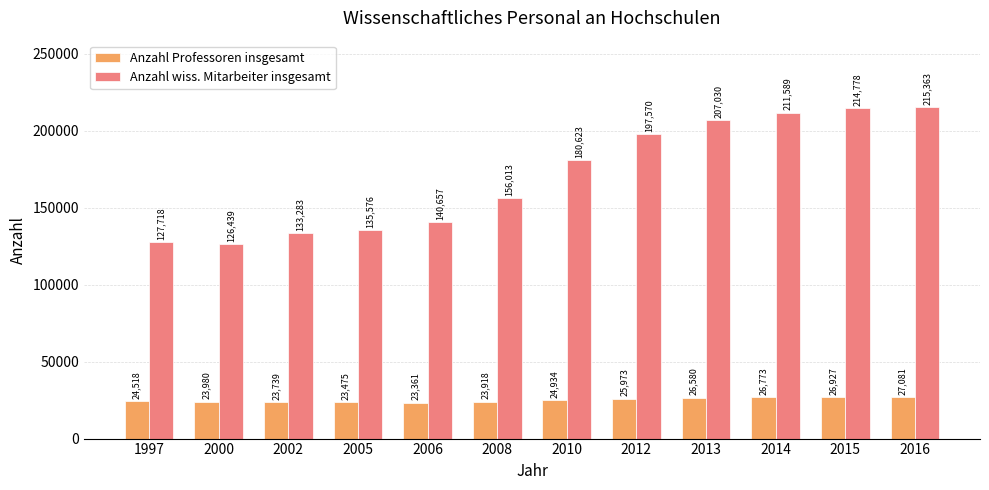

What is the spread (max minus min) of values at 2010?

155689